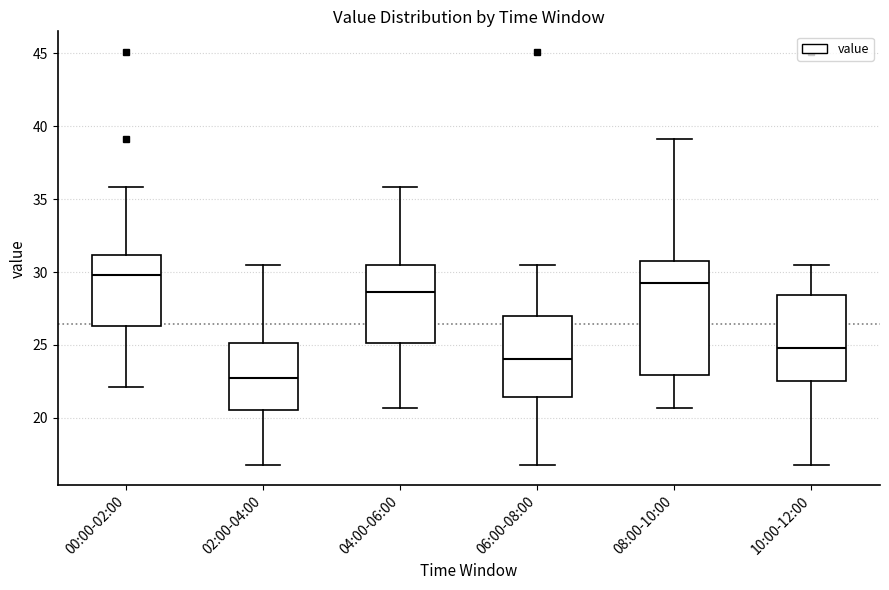

Which box is the tallest, from its lower edge to its upper edge?

08:00-10:00